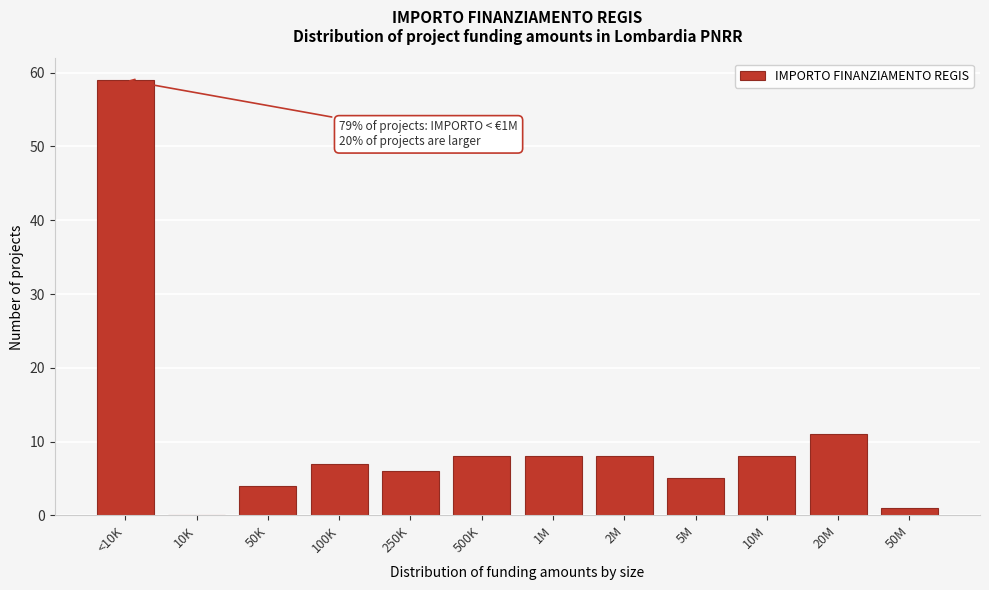

Reading right to left, extract all data points from this chart.

50M=1	20M=11	10M=8	5M=5	2M=8	1M=8	500K=8	250K=6	100K=7	50K=4	10K=0	<10K=59